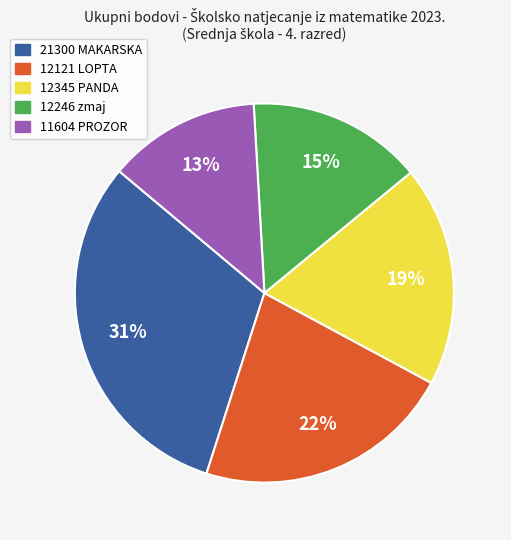

True or false: 21300 MAKARSKA accounts for 92% of the total.

False